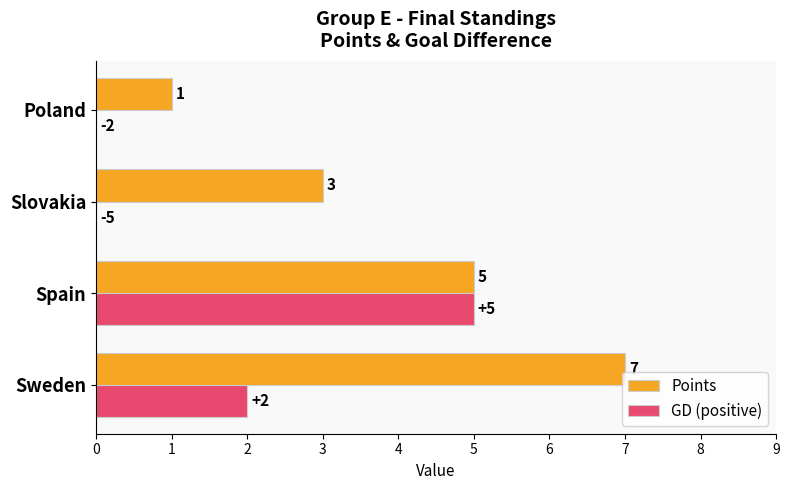

Count the number of data series in this chart.

2